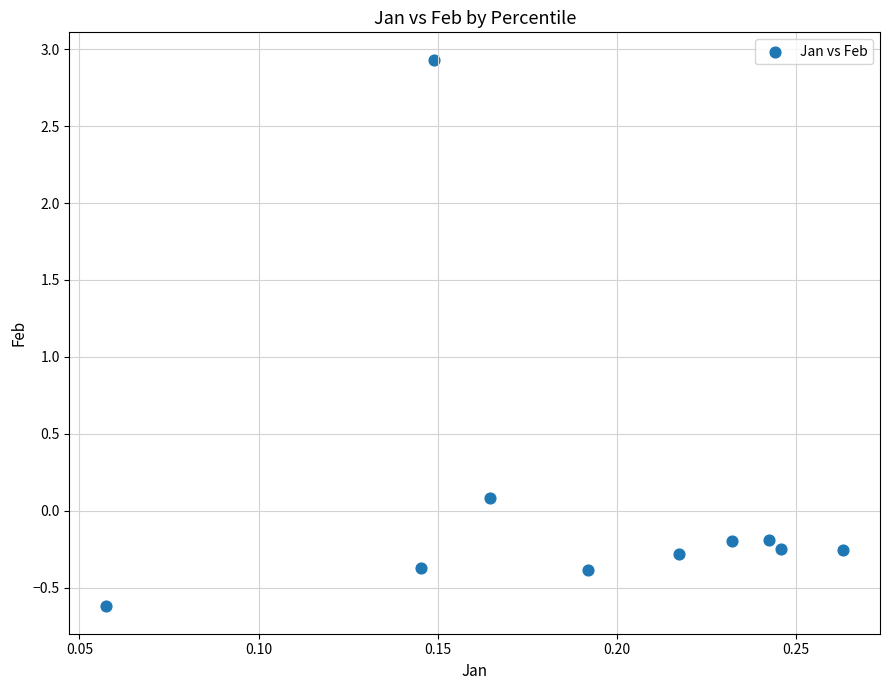

What is the range of Y values (max minus min)?

3.6